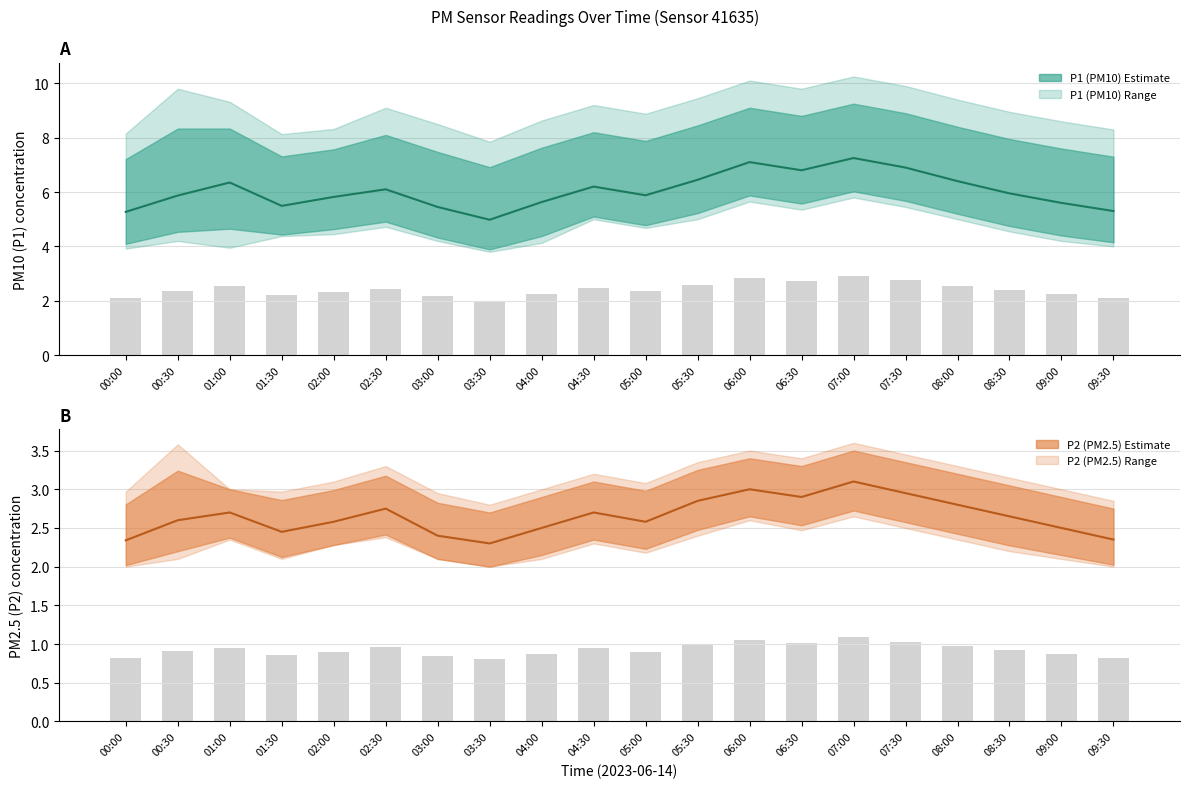

How many data points does each series have?

20